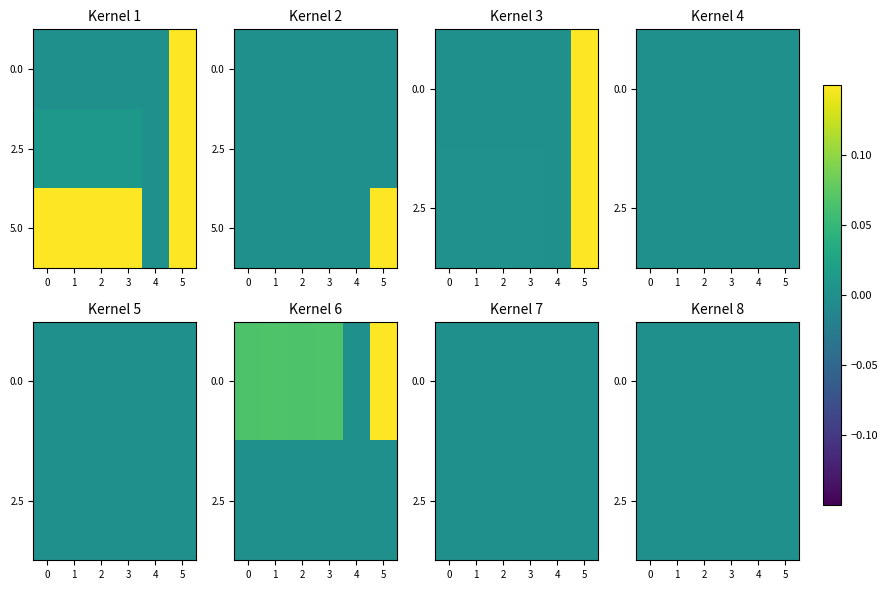

Is it true that 2.5 equals 0.0 at 4?

True